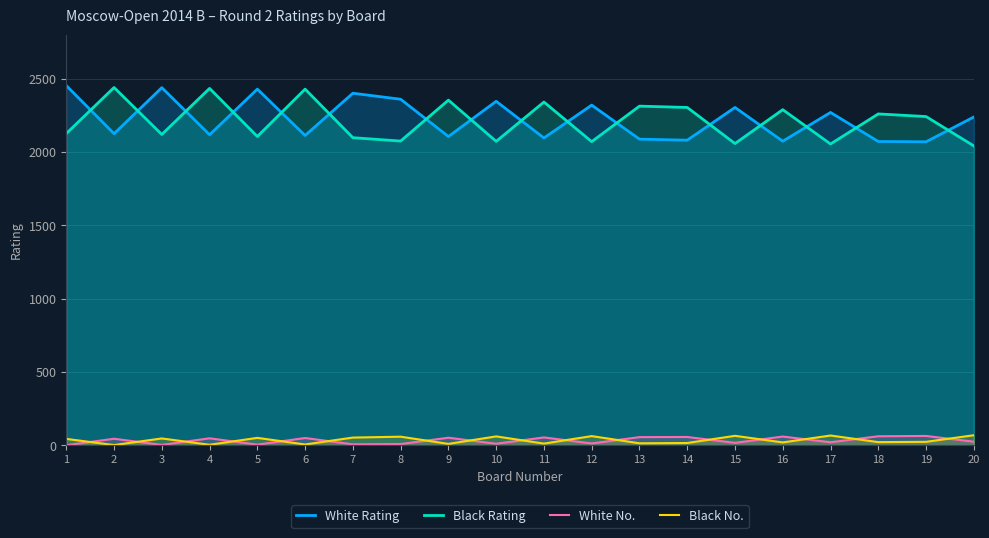

Between 2 and 8, which is larger?

8